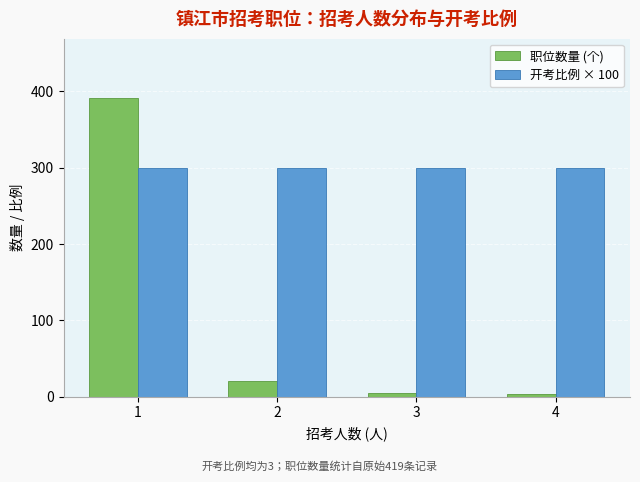

What is the total value across all series at 2?

320